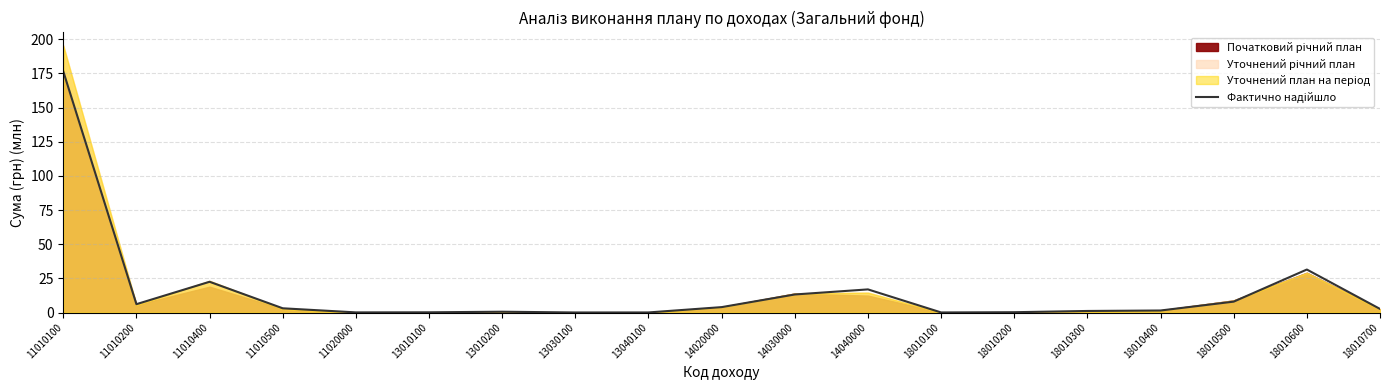

How many interior local valleys (lower than both neighbors) does the data have?

4